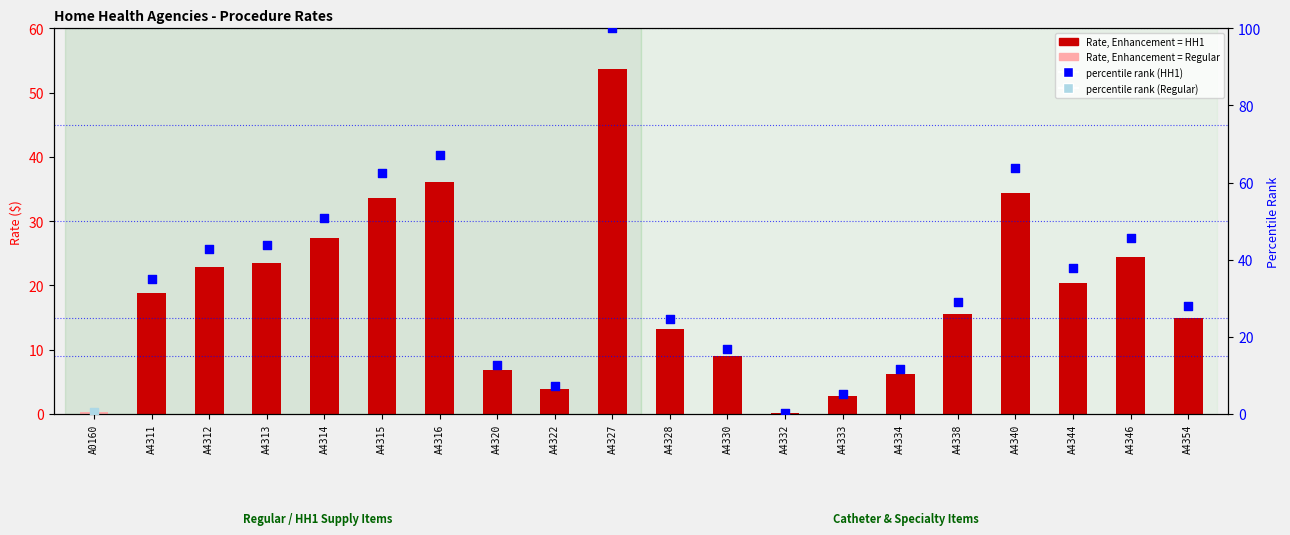

Approximately how many times larger is the value at A4311 compared to A4320?

2.8